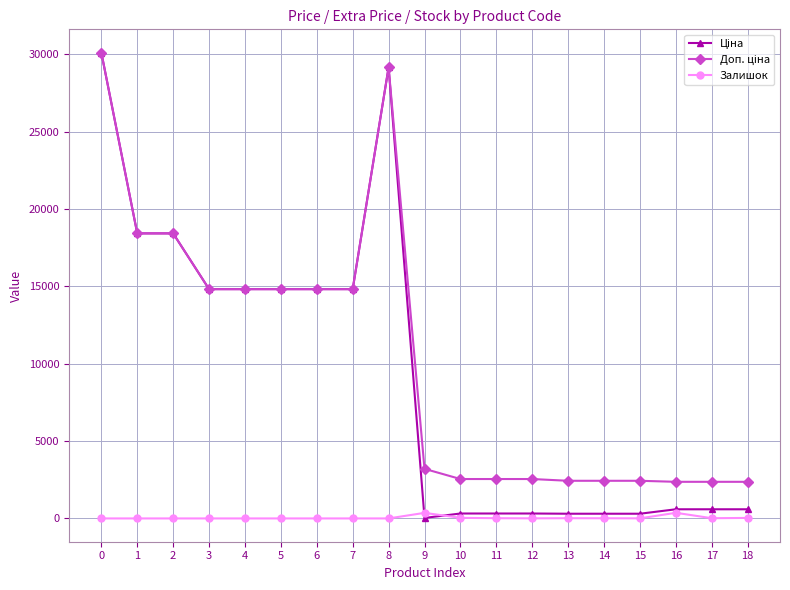

What is the total value across all series at 3?

29635.2